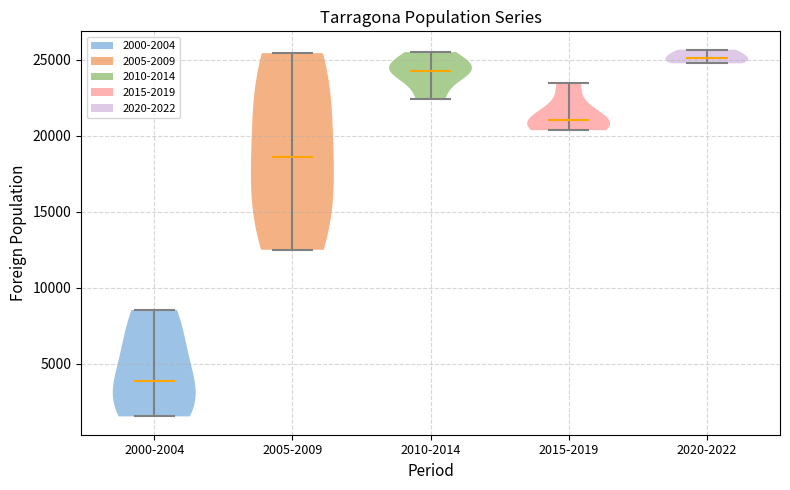

Reading left to right, read every violin against the y-axis: where its median line is, and the lowest and highest points it reaches. The values are not printed on the chart, so give them approximately, as read against the axis.

2000-2004: median line 4000, lowest point 1500, highest point 8500
2005-2009: median line 18500, lowest point 12500, highest point 25500
2010-2014: median line 24000, lowest point 22500, highest point 25500
2015-2019: median line 21000, lowest point 20500, highest point 23500
2020-2022: median line 25000, lowest point 25000, highest point 25500